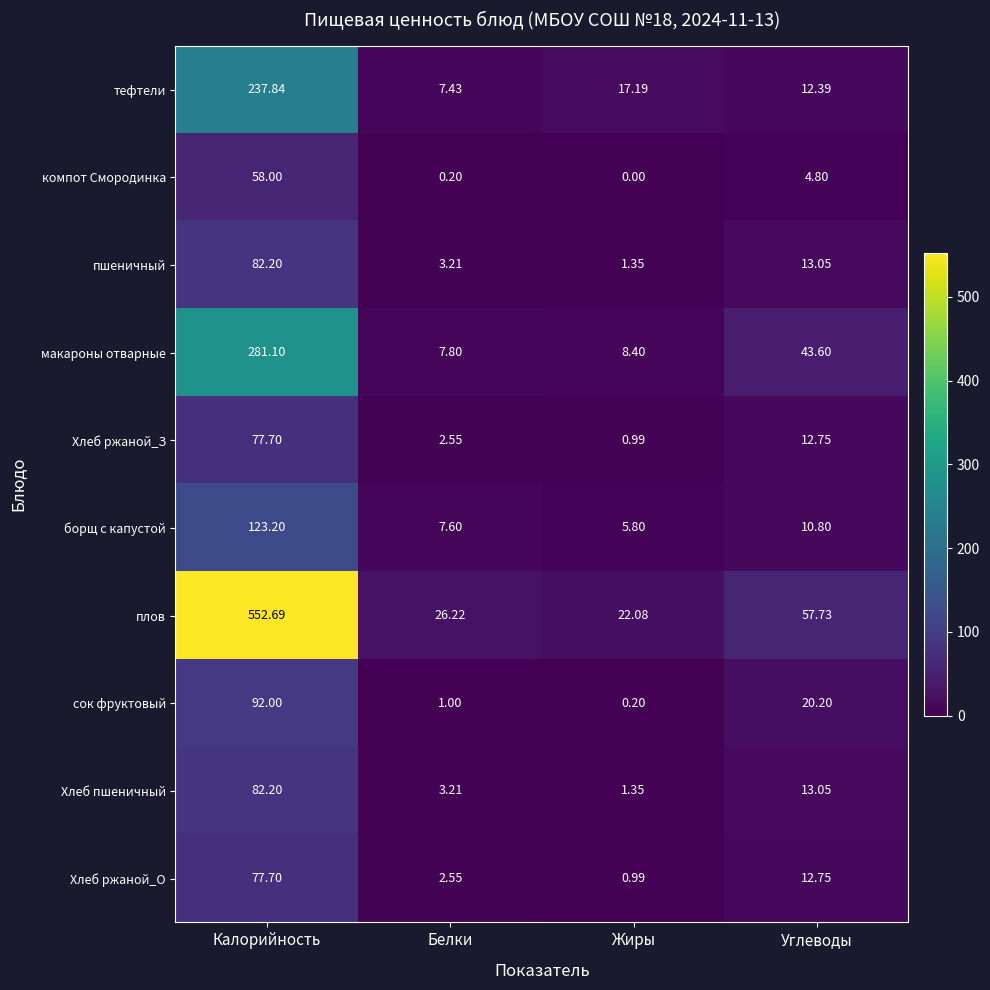

List the labels in order of борщ с капустой value, largest first.

Калорийность, Углеводы, Белки, Жиры